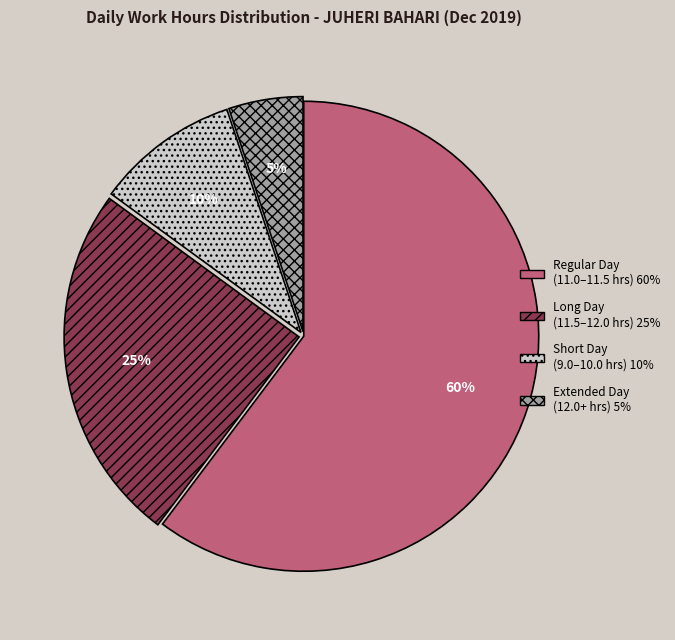

Does any single category account for the majority?

Yes